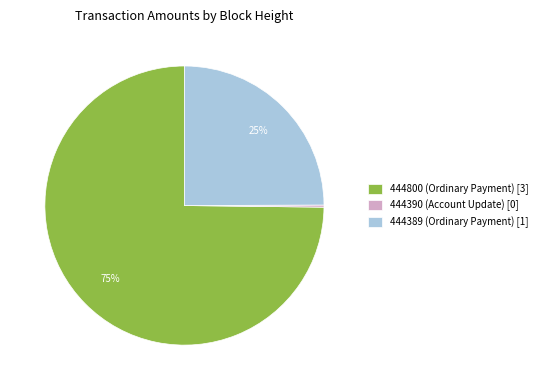

True or false: 444800 (Ordinary Payment) [3] accounts for 75% of the total.

True